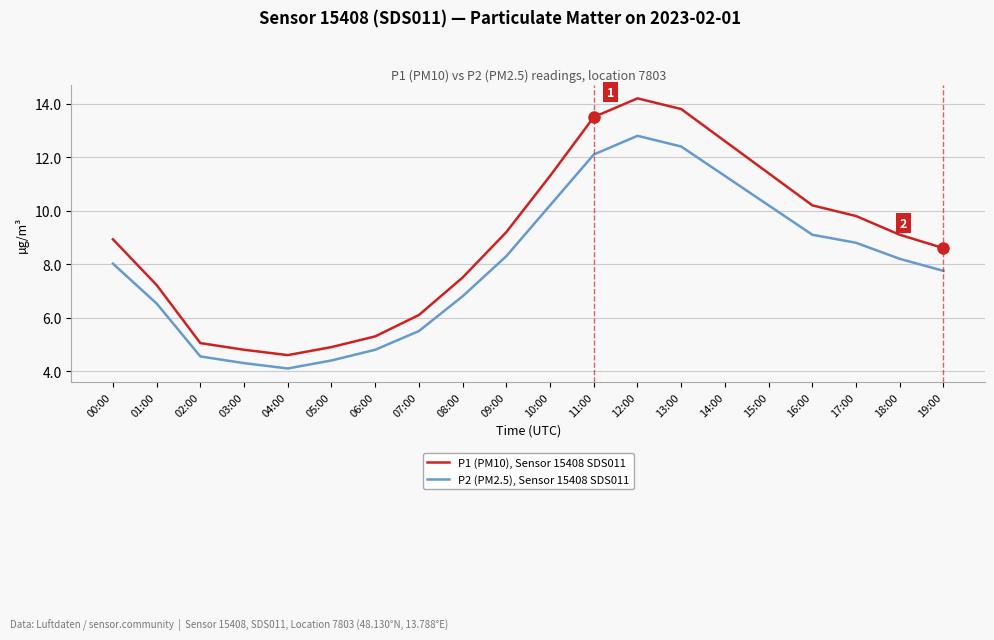

List the series in order of their overall mean, highest first.

P1 (PM10), Sensor 15408 SDS011, P2 (PM2.5), Sensor 15408 SDS011